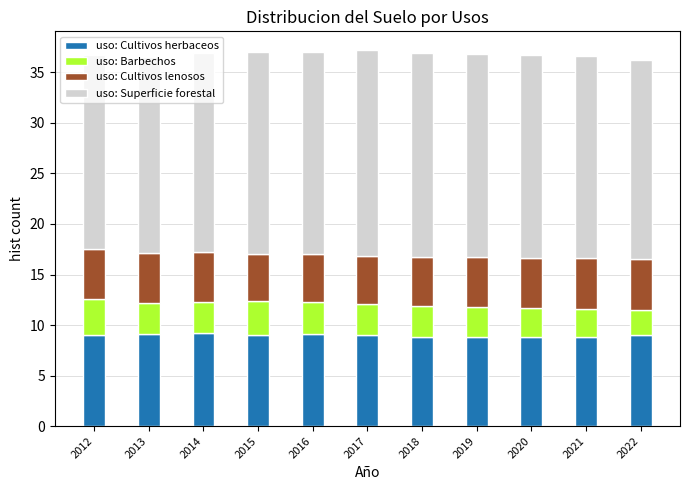

What is the sum of all uso: Cultivos herbaceos values?

98.6